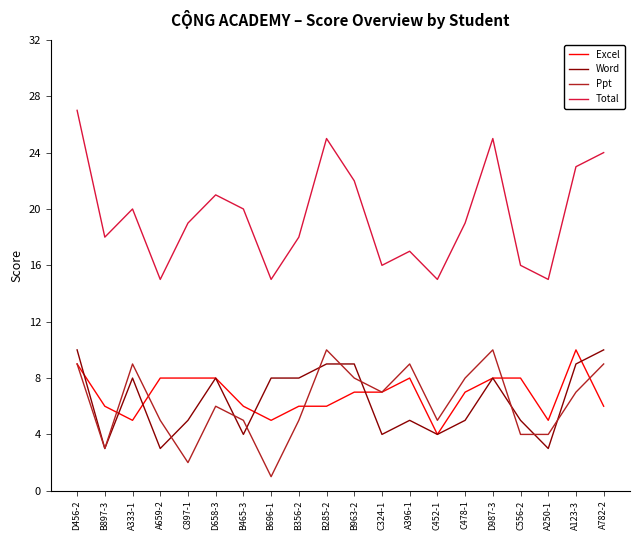

Which label corresponds to the smallest value in the chart?

B696-1